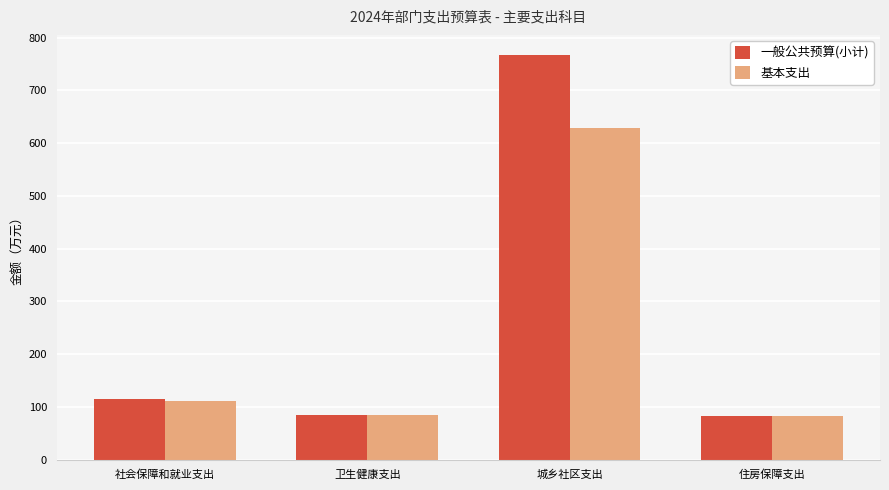

Does the chart contain any negative values?

No